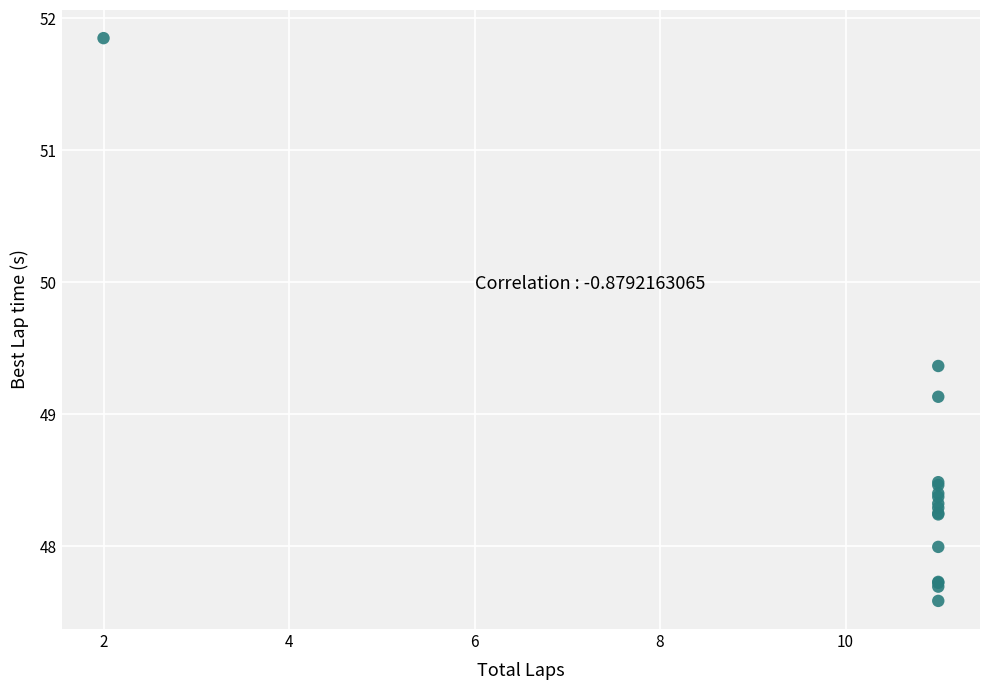

What Y value in the scatter plot is closest to 49?

49.1